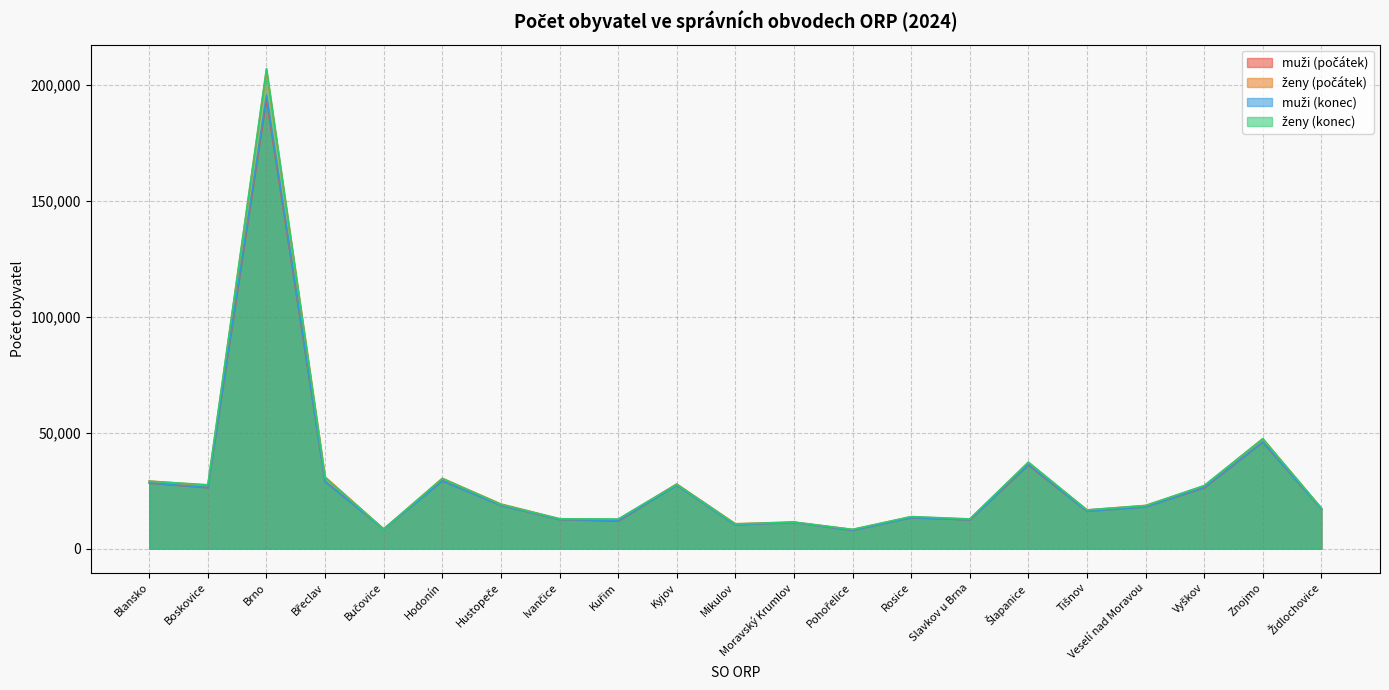

What is the label of the 17th point from the right?

Bučovice